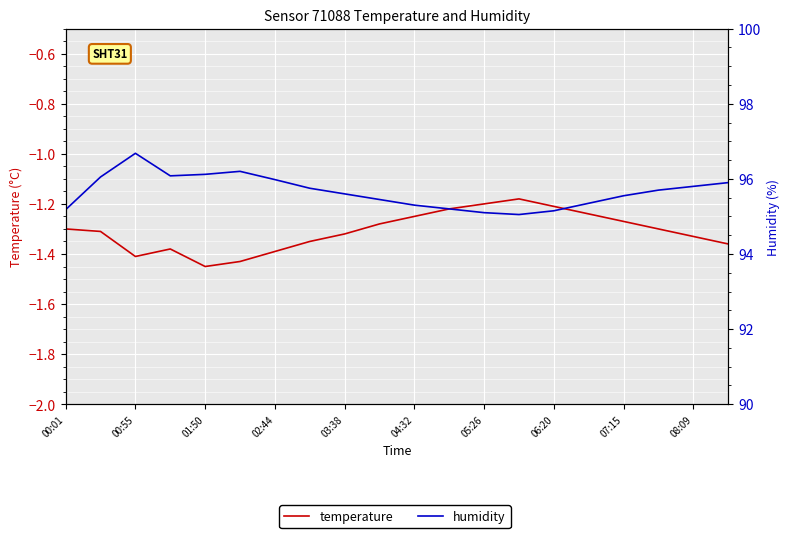

At how many categories does at least one series exceed 25?

20